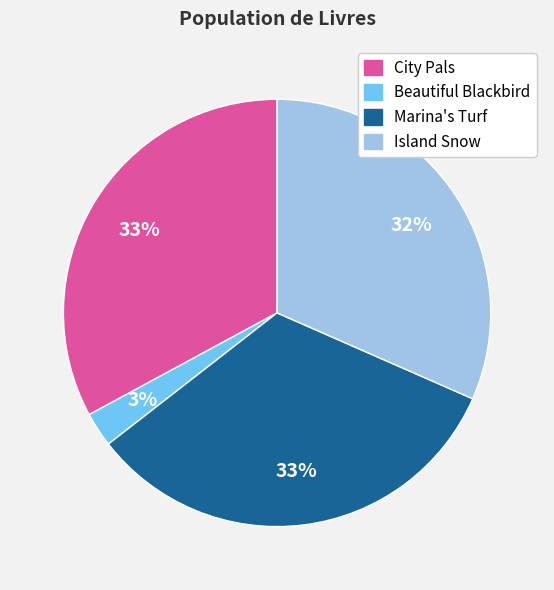

Which slice is the smallest?

Beautiful Blackbird